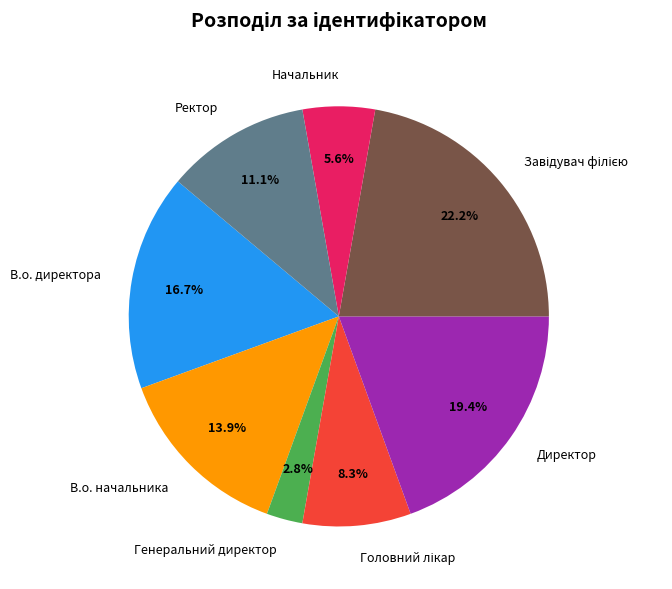

Which slice is the smallest?

Генеральний директор